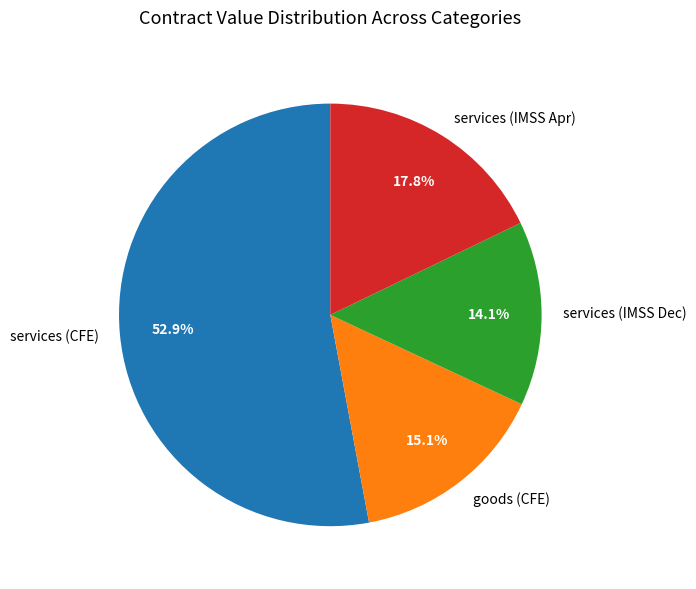

Which has a higher value, services (CFE) or goods (CFE)?

services (CFE)